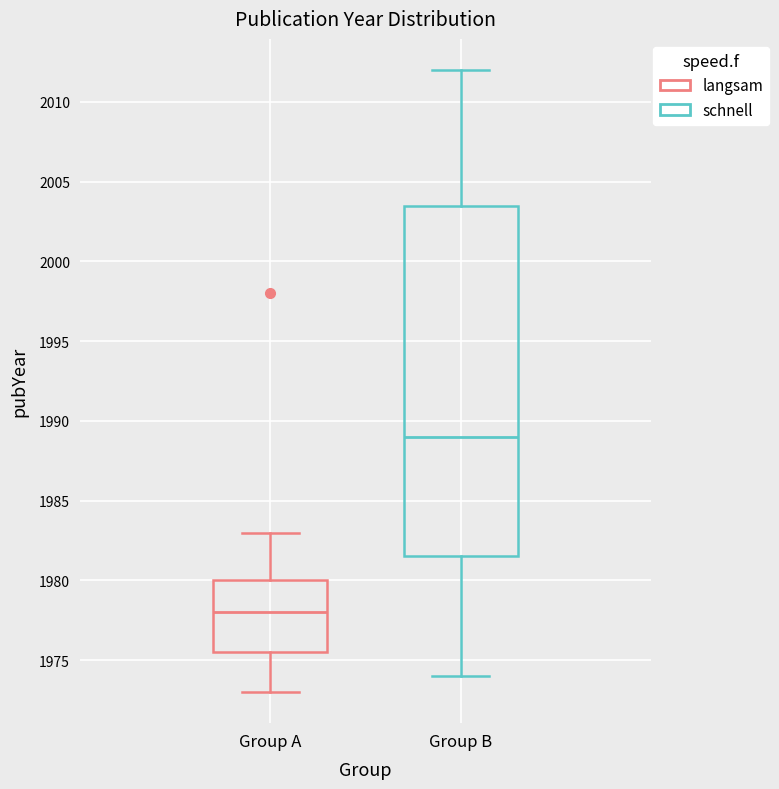

Which box has the highest median line?

Group B